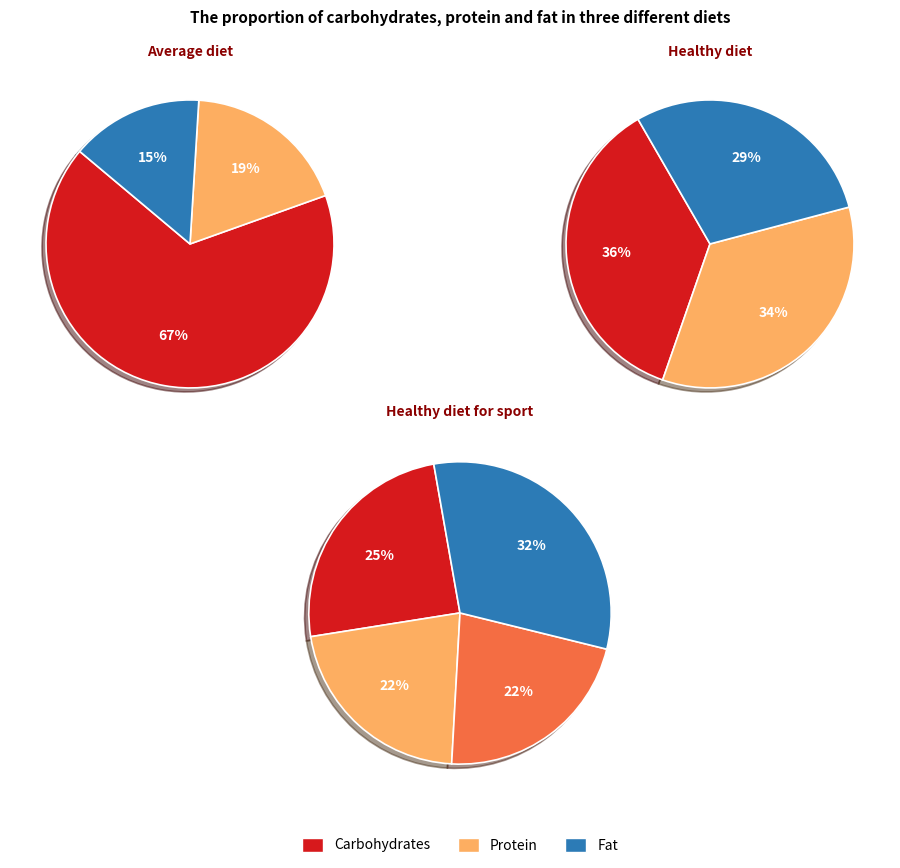

Is pct05 the majority of the pie?

No